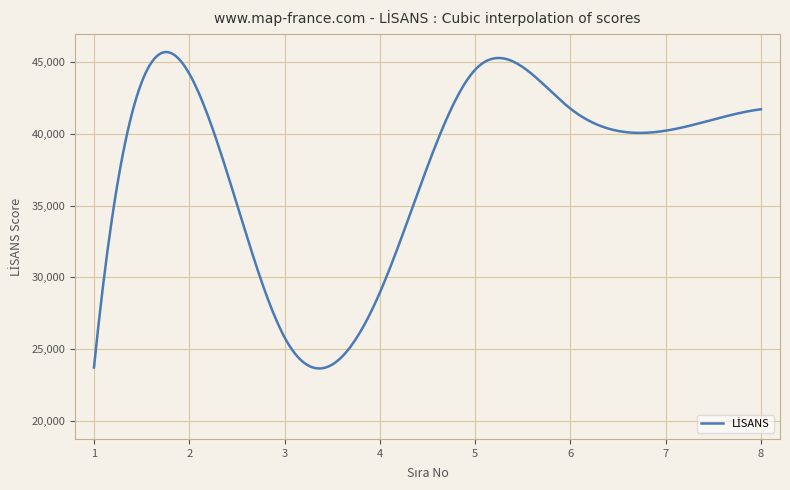

What is the smallest value displayed?

23651.1